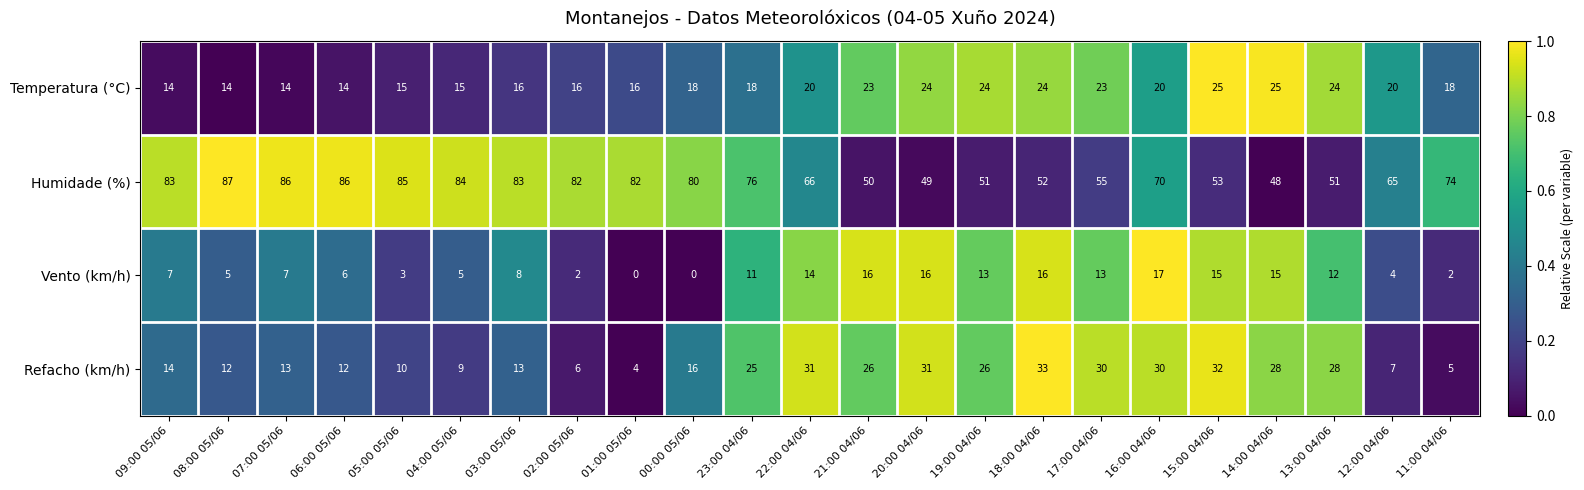

What is the spread (max minus min) of values at 20:00 04/06?

33